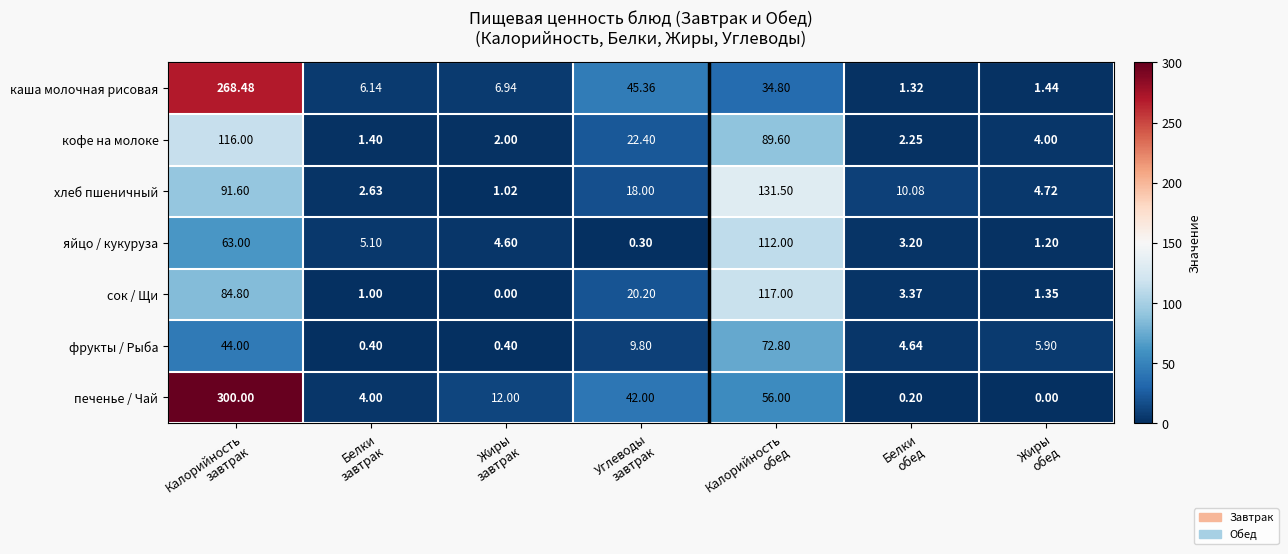

Which series has the largest total across all categories?

печенье / Чай